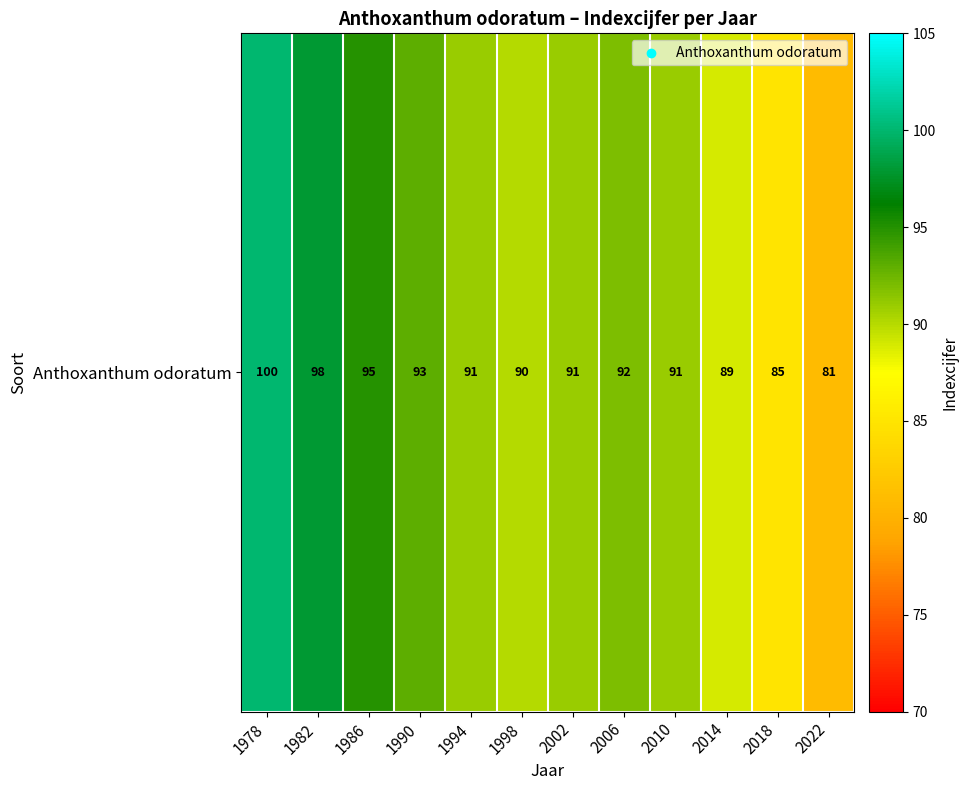

The value at 2010 is 91. True or false?

True